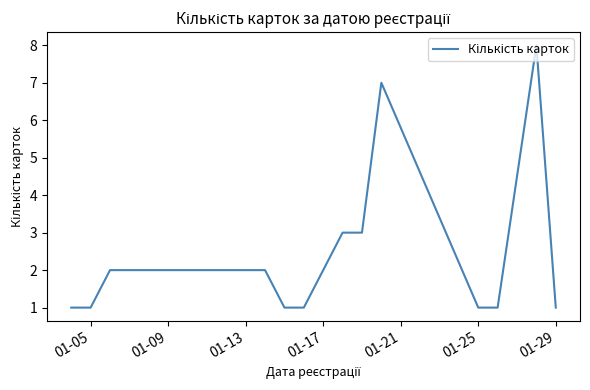

What is the maximum value shown in the chart?

8